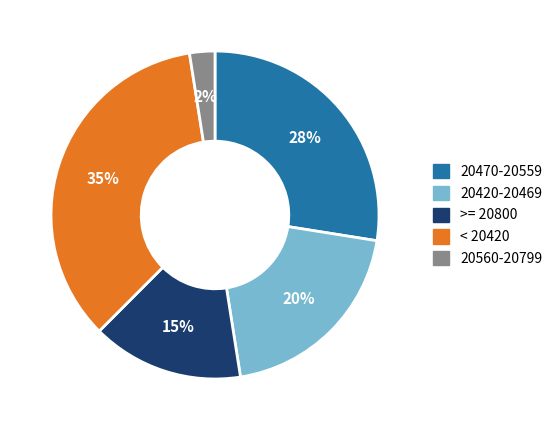

Do < 20420 and 20420-20469 together represent more than half of the pie?

Yes